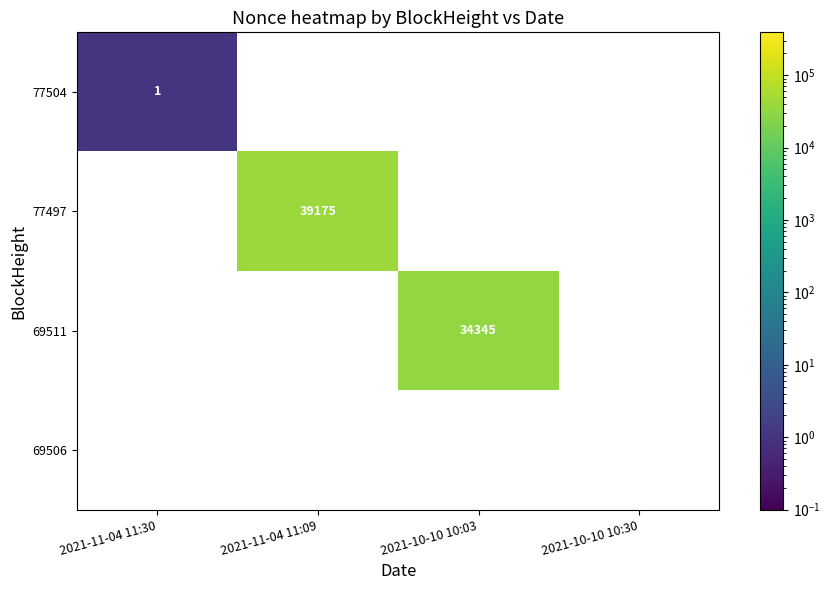

What is the greatest value displayed?

39175.0